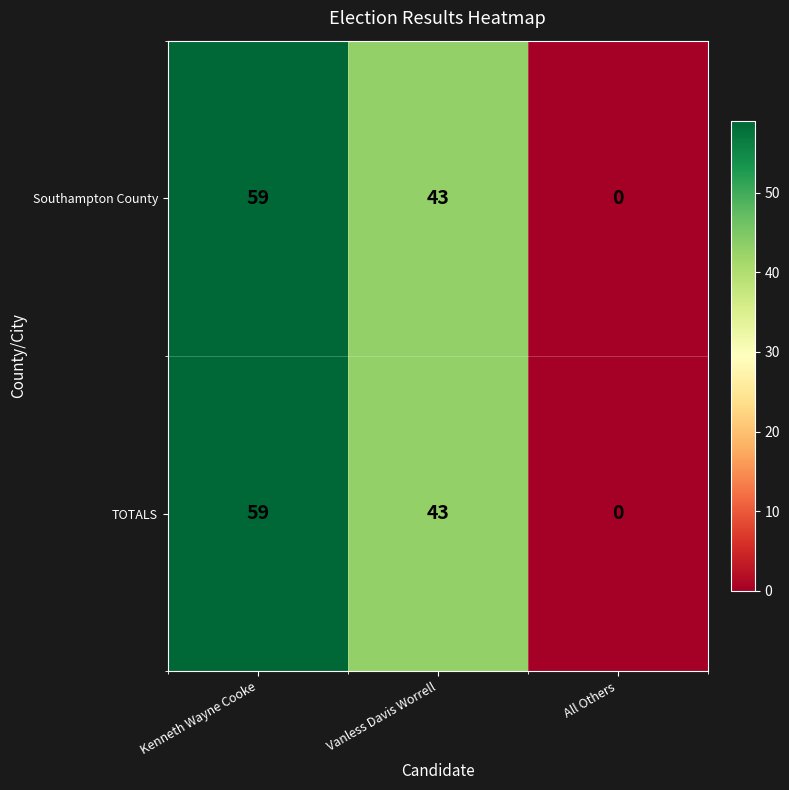

How many positive values does the TOTALS series have?

2